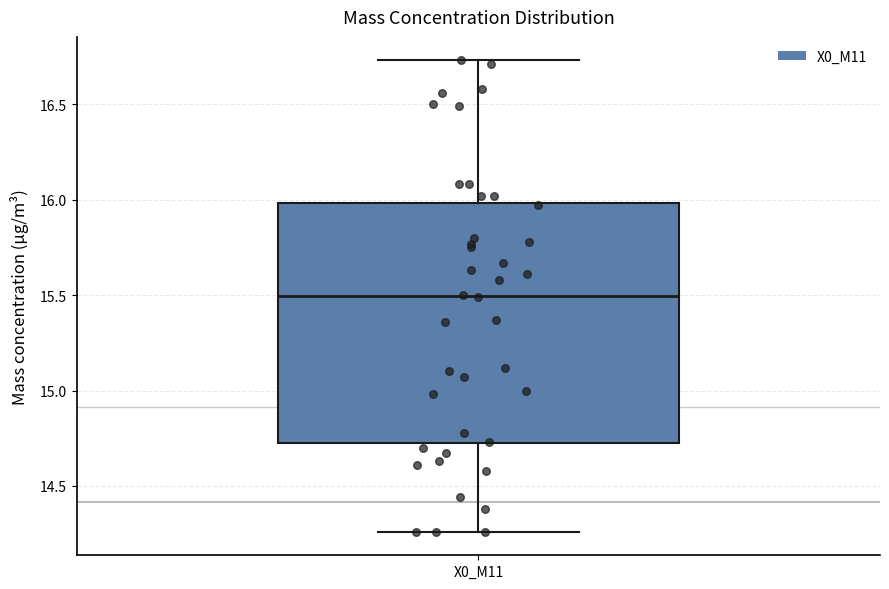

Where does the lower whisker of the box for X0_M11 end on the y-axis? The values are not printed on the chart, so give them approximately, as read against the axis.

14.25